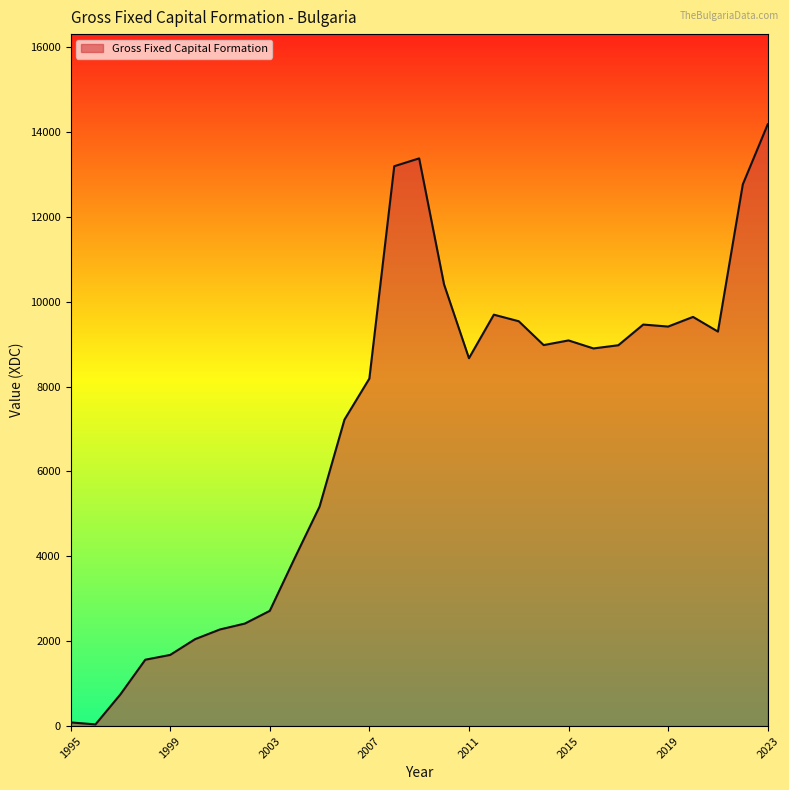

What is the difference between the maximum and minimum values?

14142.5